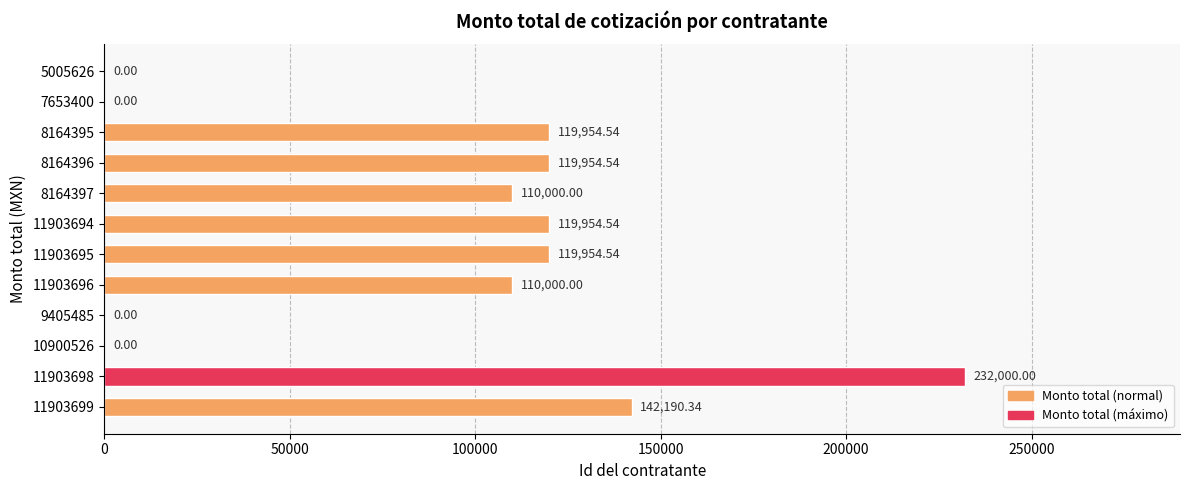

Does the chart contain stacked bars?

No